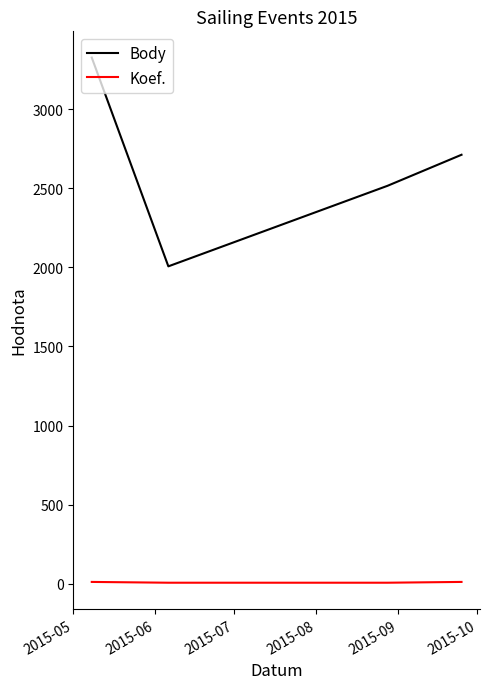

Which series has the largest range (max minus min)?

Body